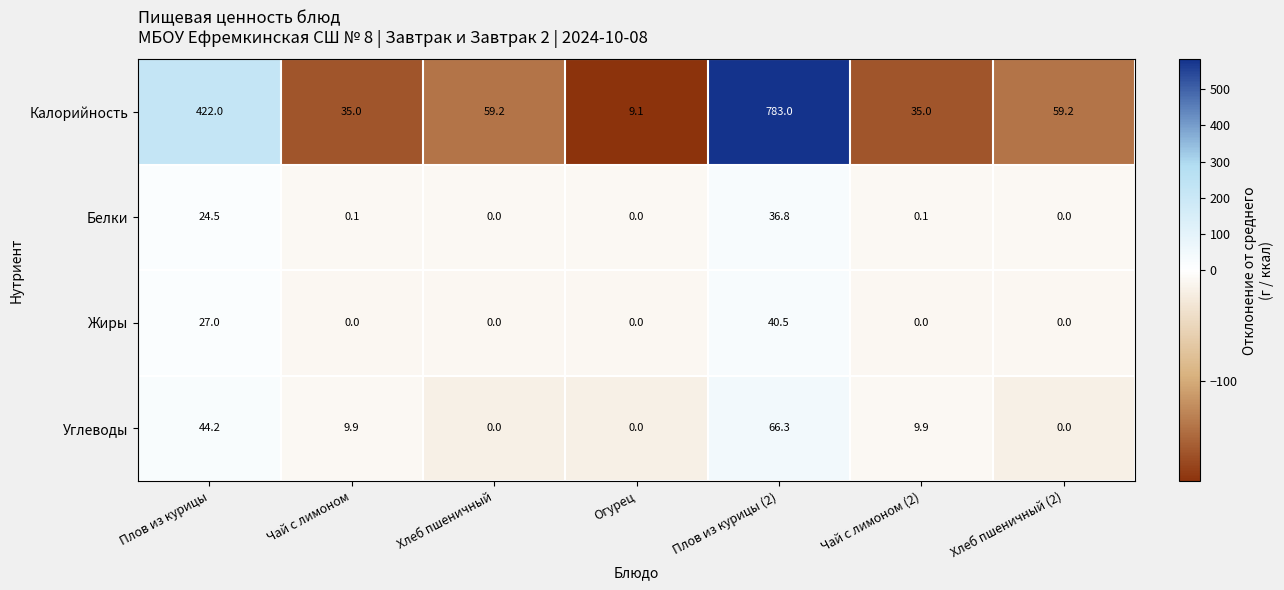

Which series has the largest total across all categories?

Калорийность